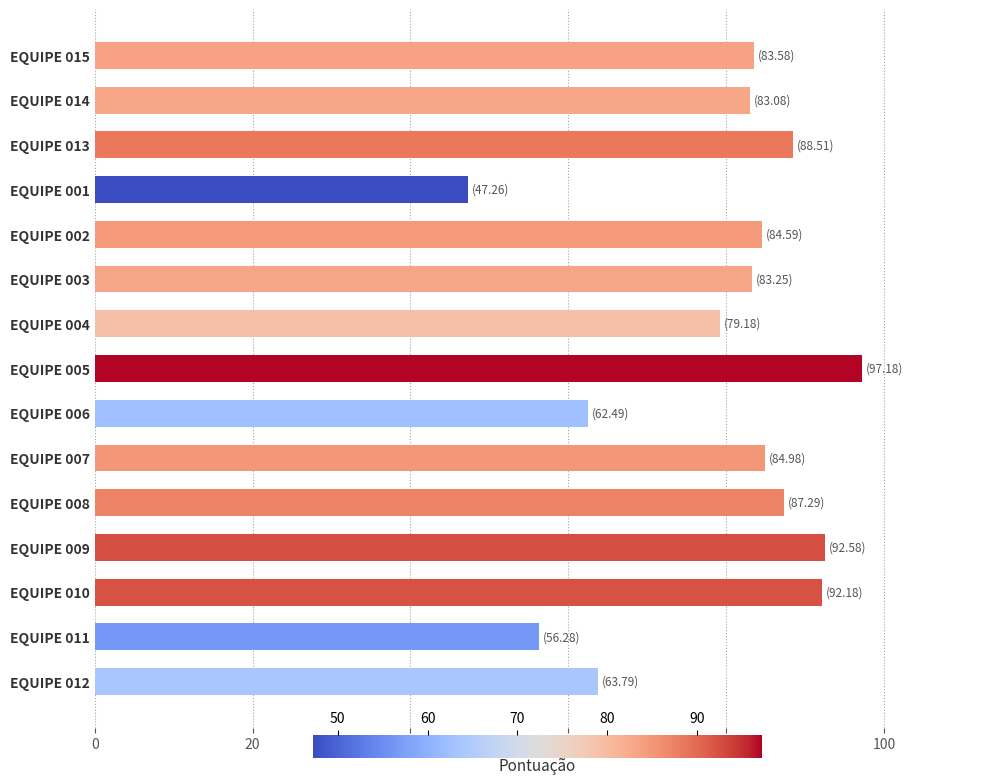

The value at EQUIPE 010 is 47.2. True or false?

False